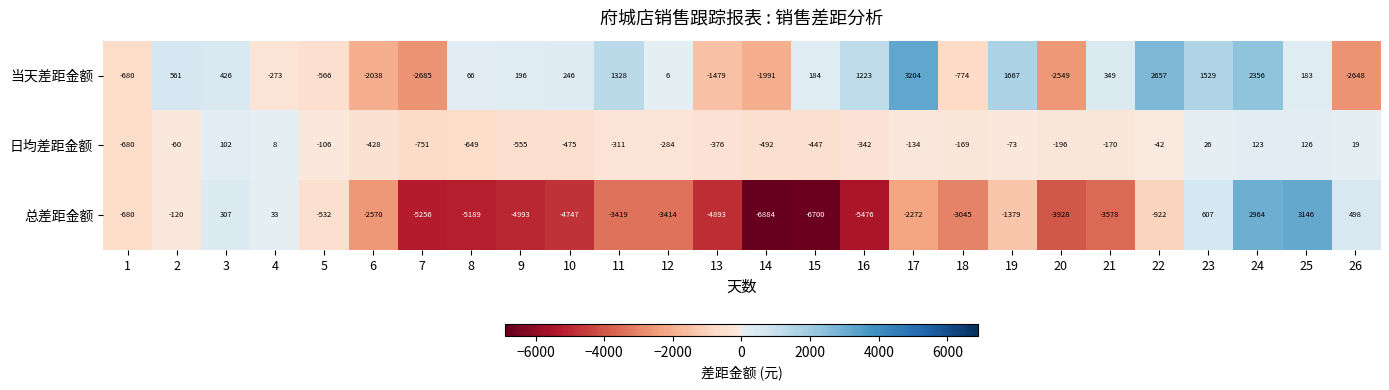

What is the difference between the maximum and second lowest values in the 当天差距金额 series?

5852